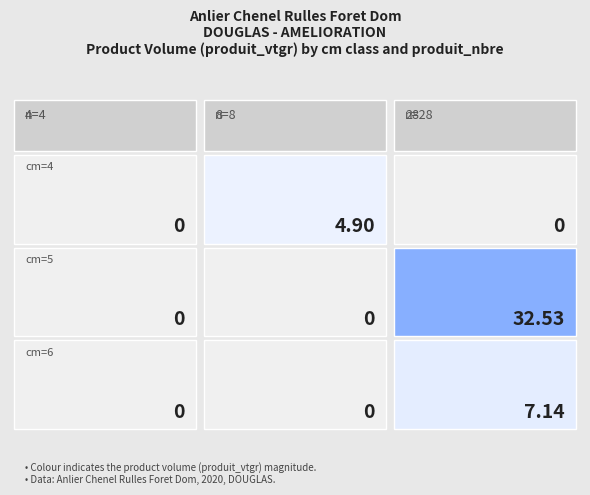

Which series has the largest range (max minus min)?

5